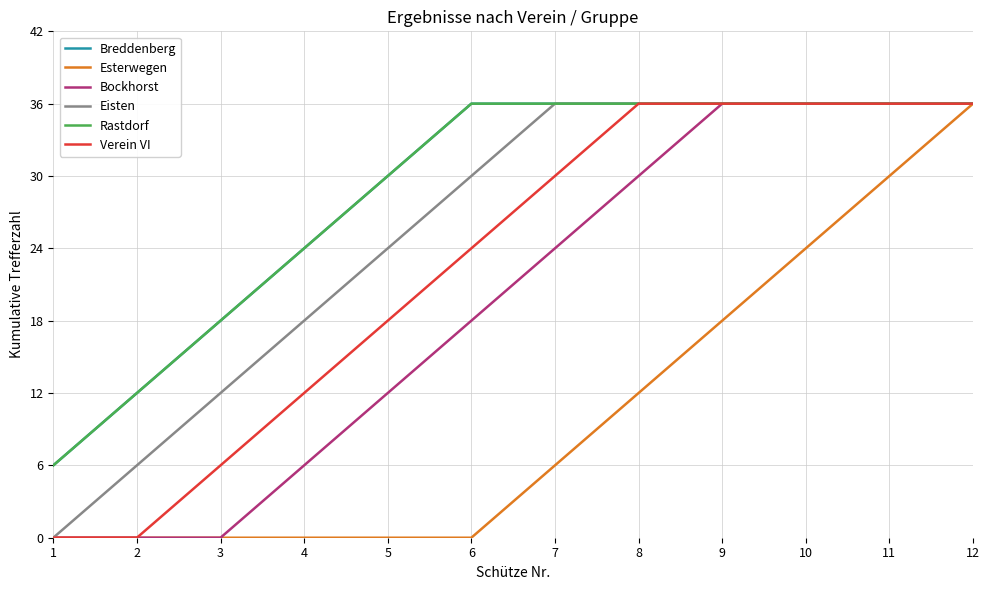

Which category has the lowest value in the Verein VI series?

1